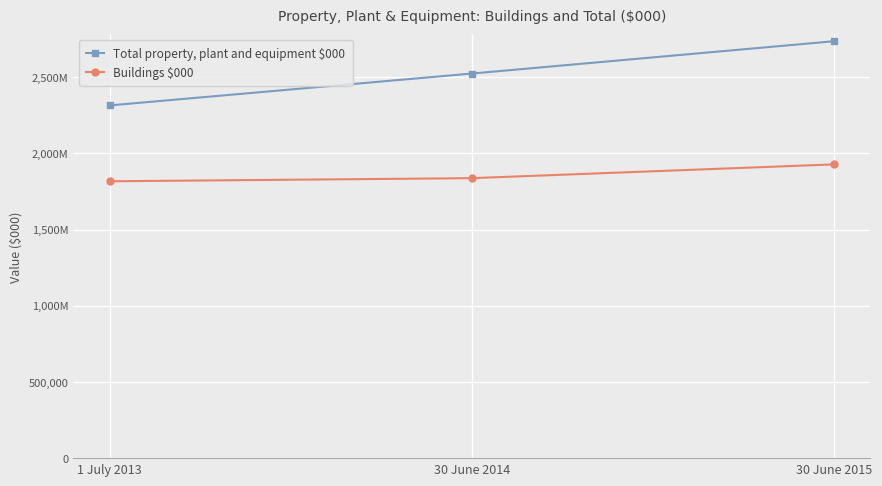

Is this an area chart (filled region under the line)?

No